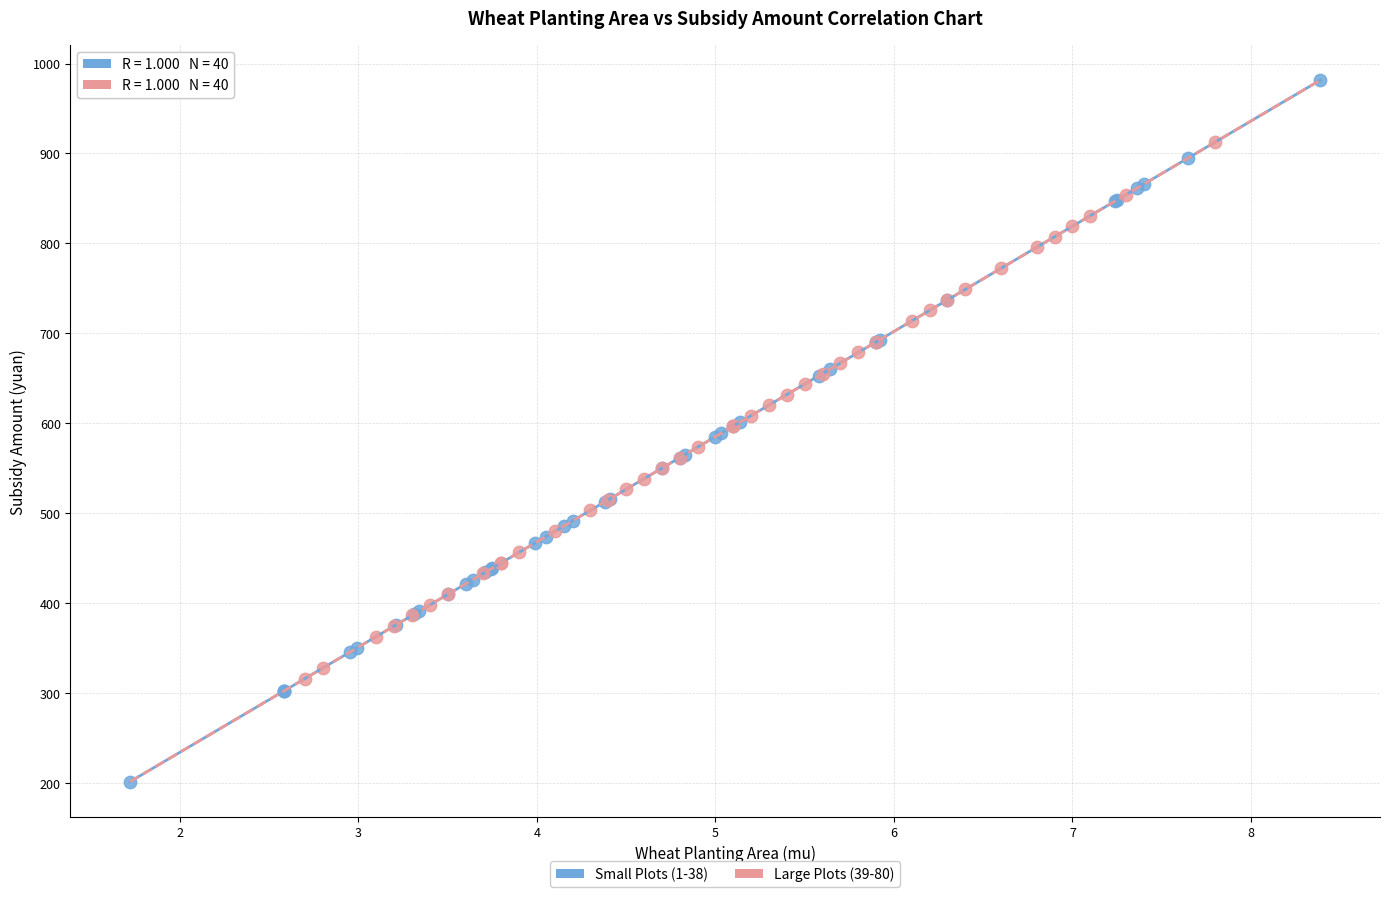

Which series has the widest spread of Y values?

Small Plots (1-38)